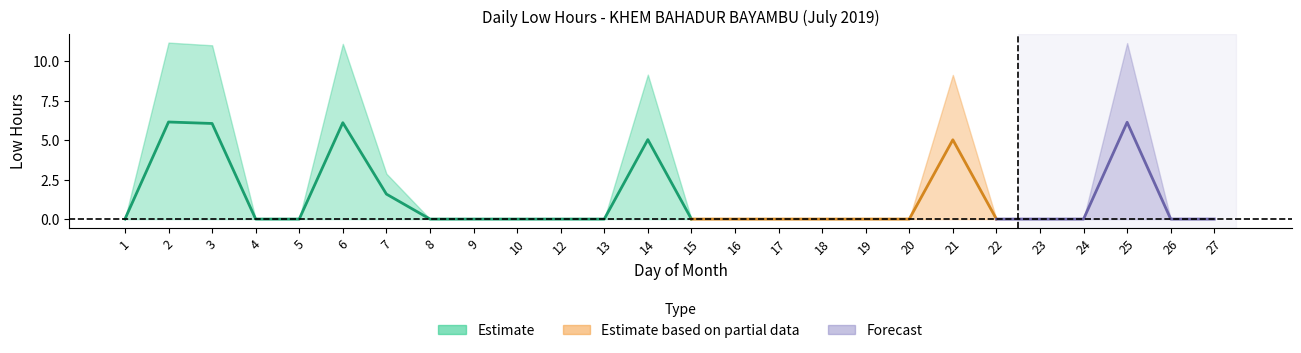

The chart shows a value of 11.2 at 2. True or false?

True